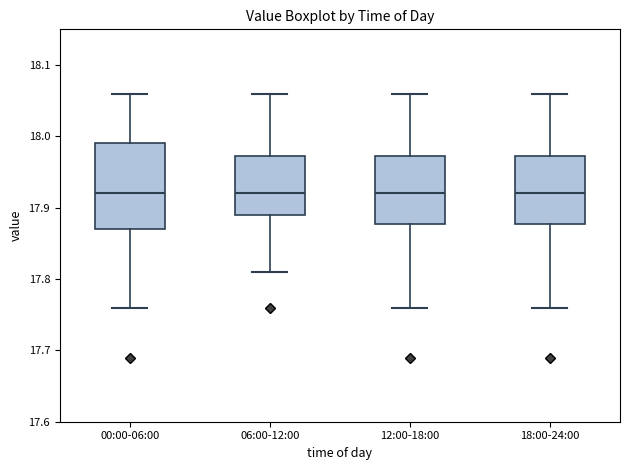

Where does the lower whisker of the box for 06:00-12:00 end on the y-axis? The values are not printed on the chart, so give them approximately, as read against the axis.

17.81